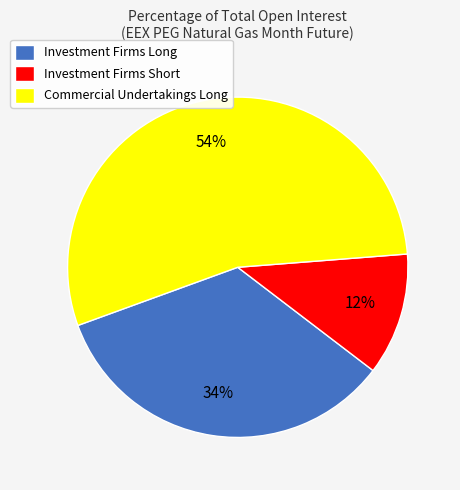

Do Commercial Undertakings Long and Investment Firms Short together represent more than half of the pie?

Yes